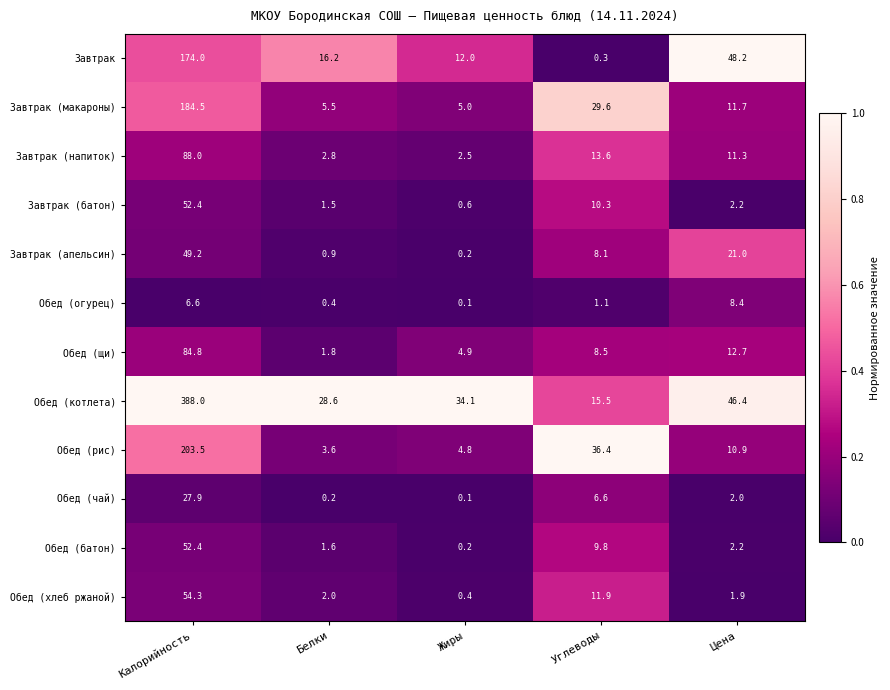

List the labels in order of Обед (батон) value, smallest first.

Жиры, Белки, Цена, Углеводы, Калорийность